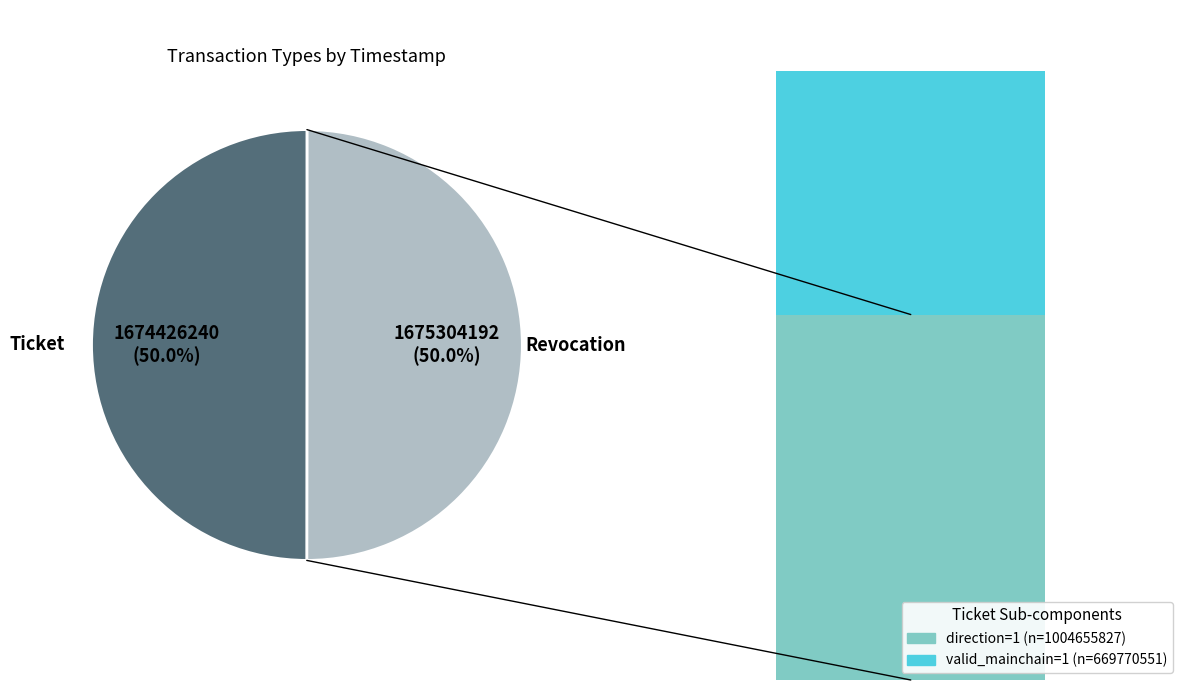

To the nearest percent, what percentage of the pie is Ticket?

50%